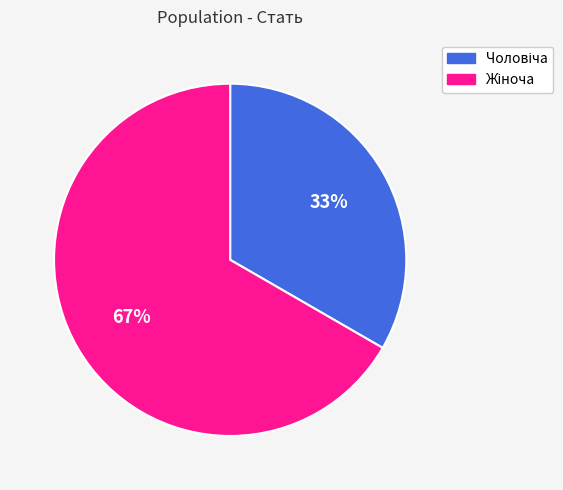

Does any single category account for the majority?

Yes